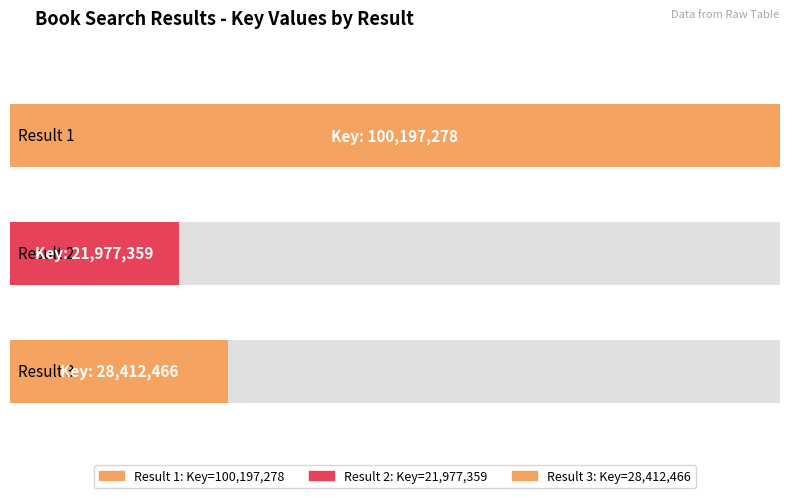

Reading left to right, list all the values displayed in this chart.

1=100197278	2=21977359	3=28412466